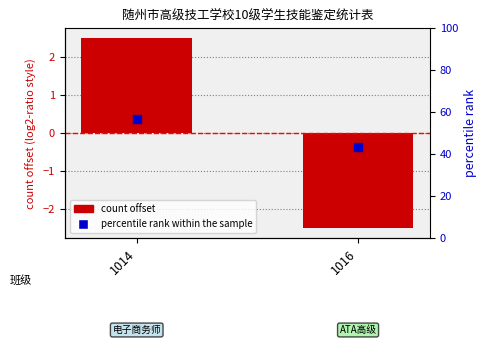

Which series has the widest spread of Y values?

percentile rank